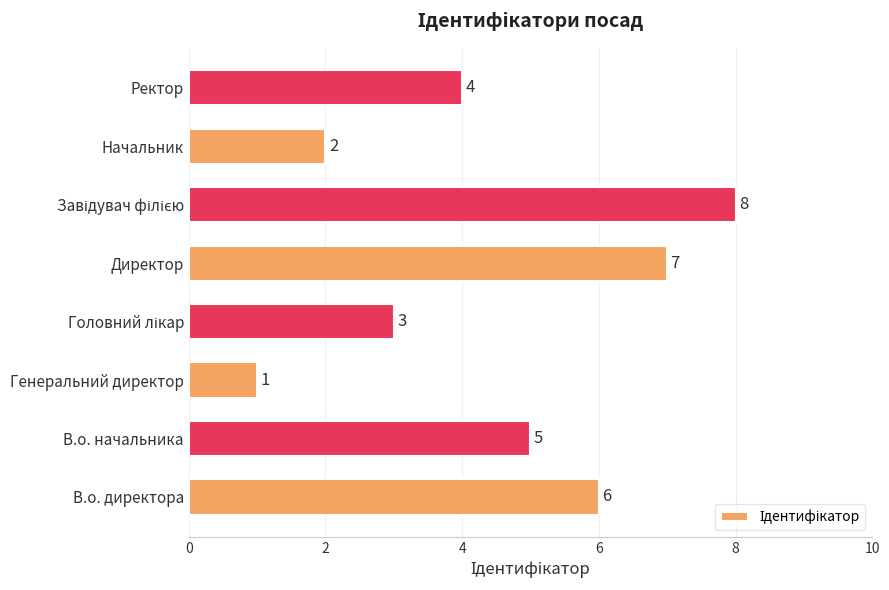

What is the sum of the values at В.о. директора and В.о. начальника?

11